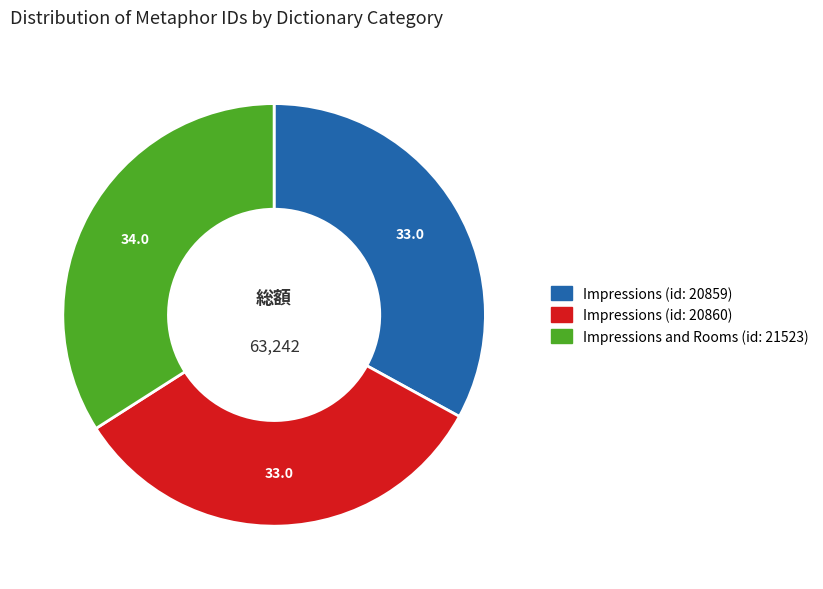

Does any single category account for the majority?

No